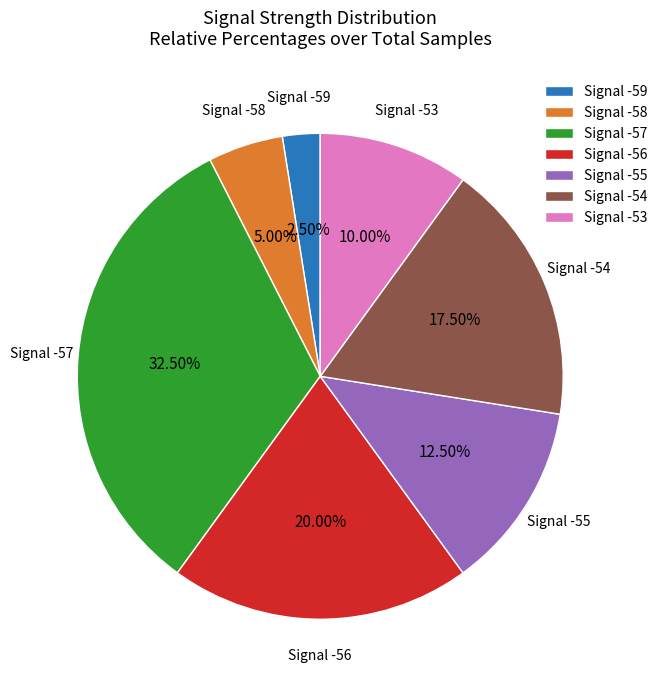

Is there a majority slice in this chart?

No